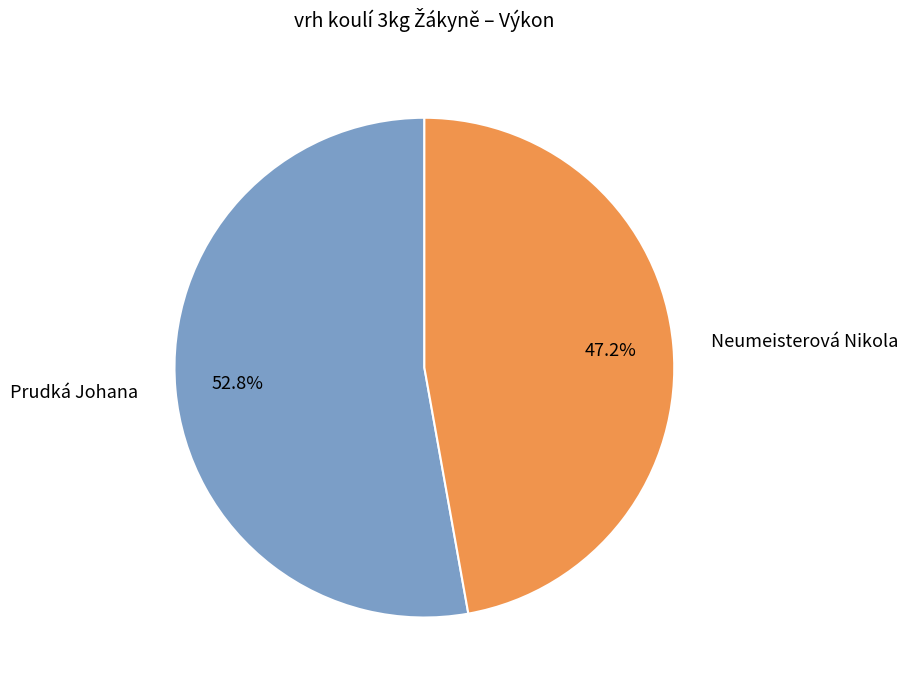

Does any single category account for the majority?

Yes